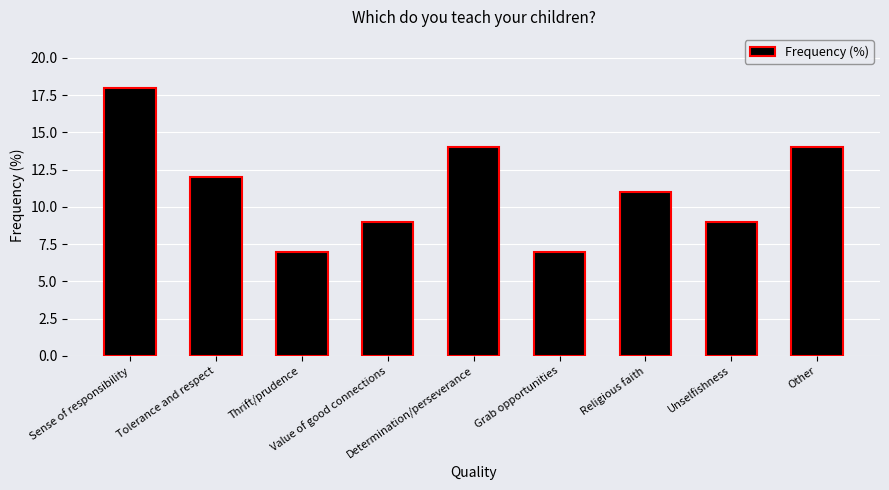

What is the average value?

11